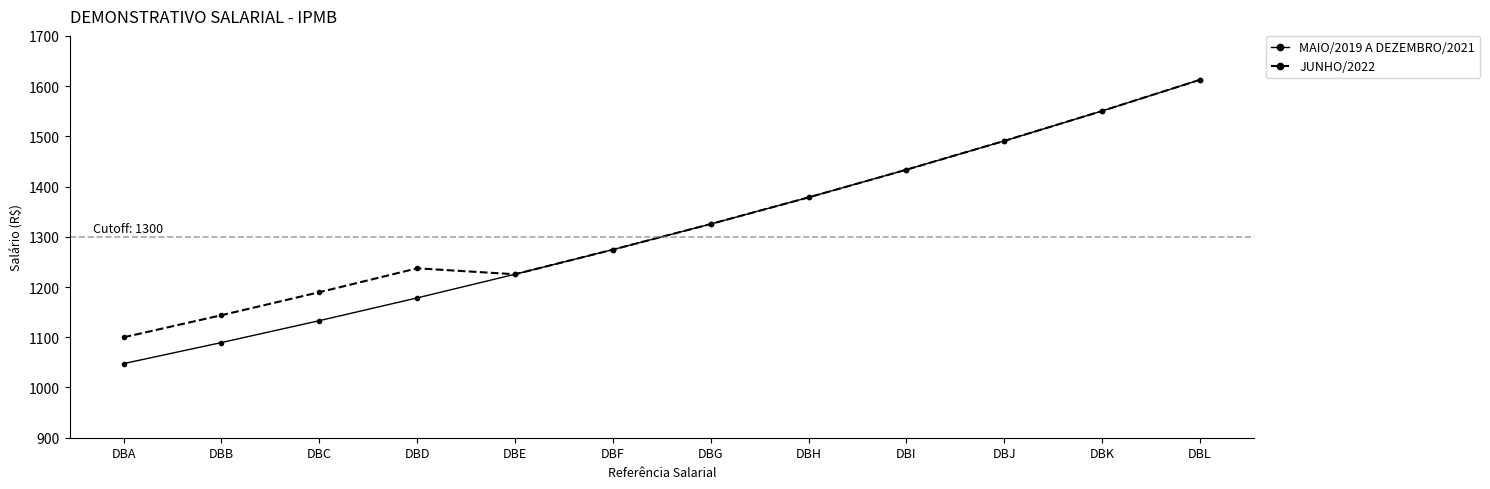

Rank the categories by MAIO/2019 A DEZEMBRO/2021 value from lowest to highest.

DBA, DBB, DBC, DBD, DBE, DBF, DBG, DBH, DBI, DBJ, DBK, DBL